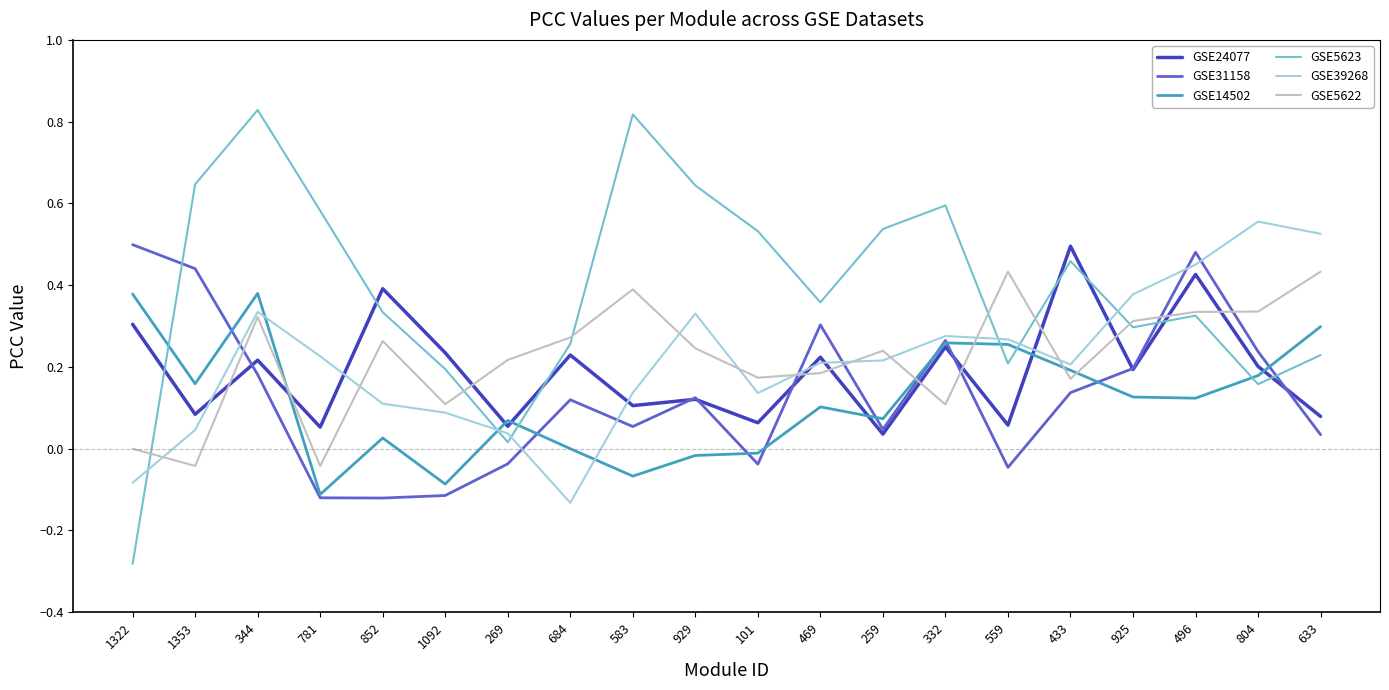

In GSE14502, how many points are lower than both neighbors (excluding endpoints)?

6